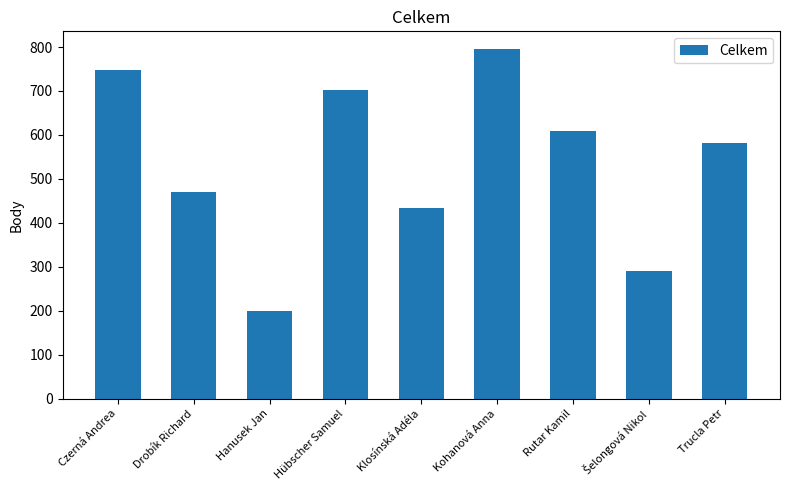

Approximately how many times larger is the value at Hanusek Jan compared to Rutar Kamil?

0.3